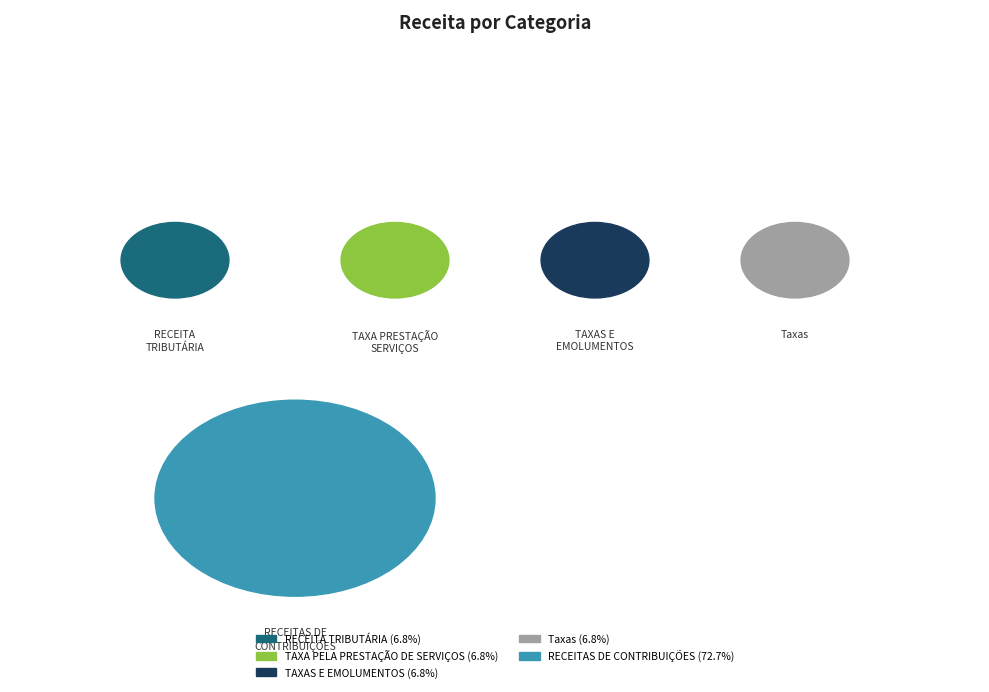

What is the largest slice in the pie chart?

RECEITAS DE CONTRIBUIÇÕES